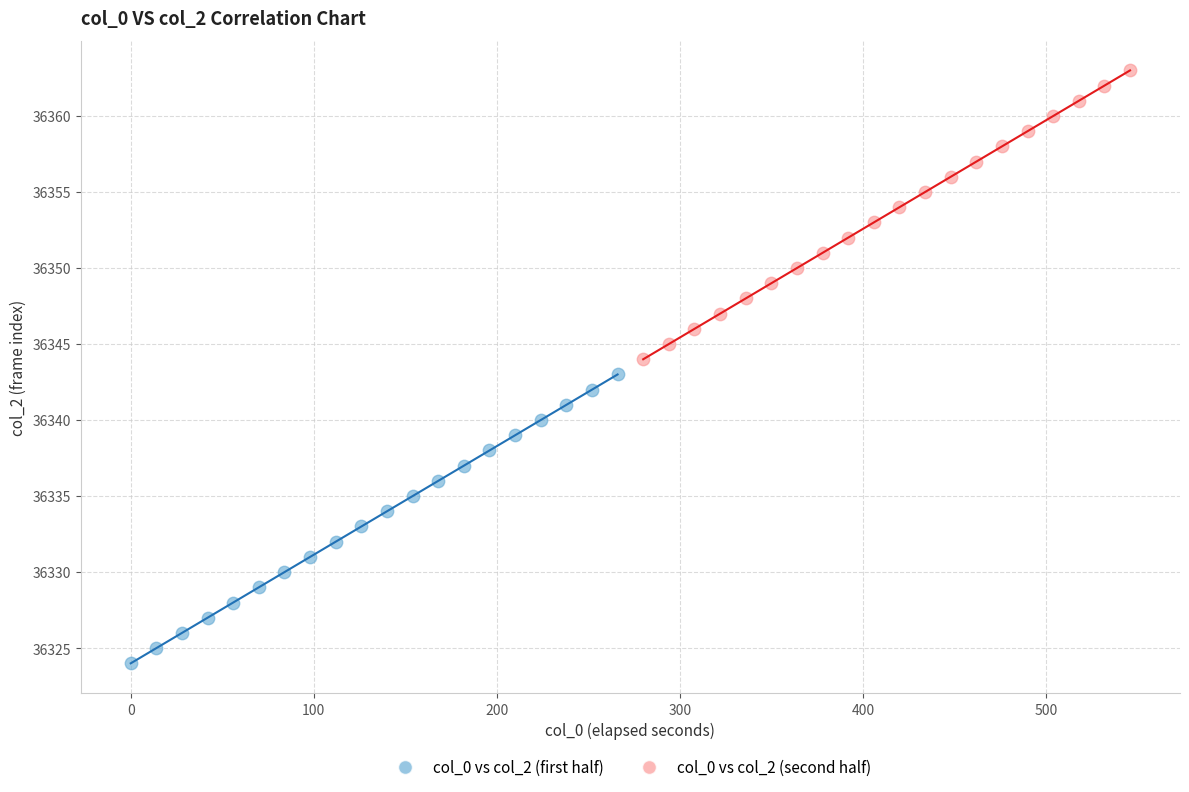

Which series reaches the maximum Y coordinate?

col_0 vs col_2 (second half)